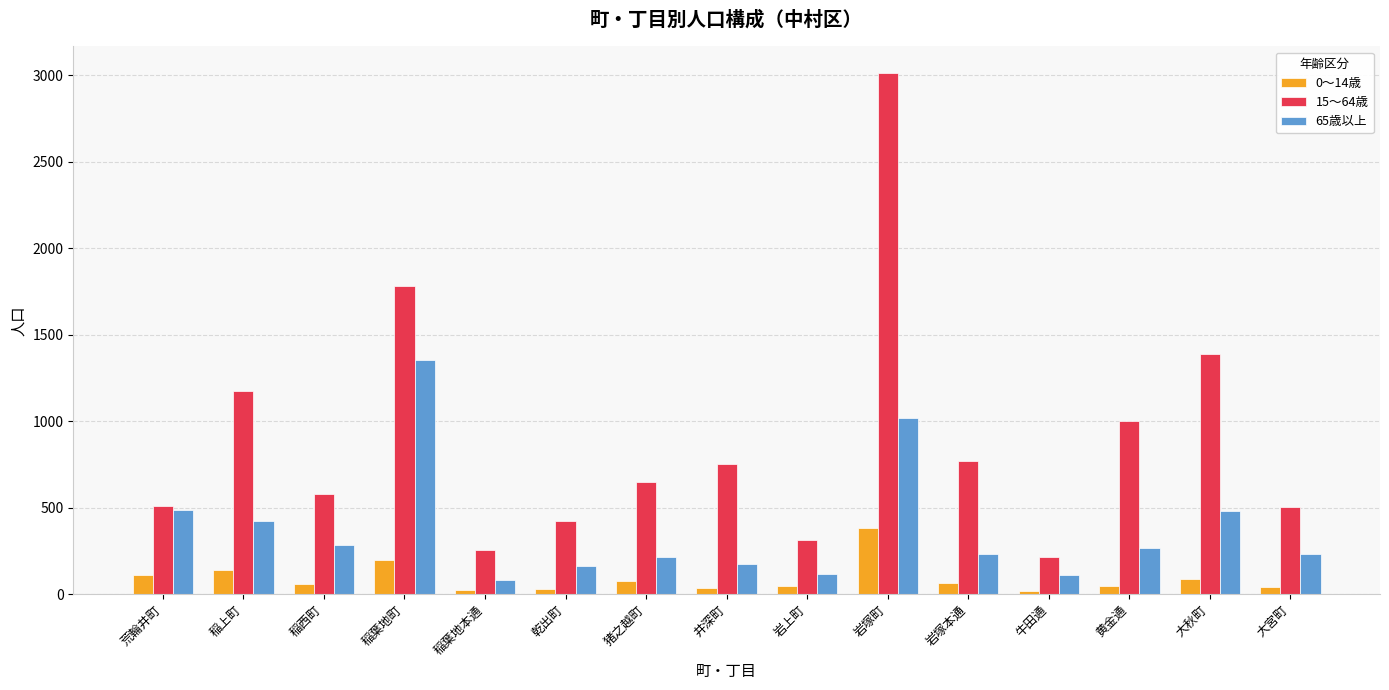

List the series in order of their overall mean, highest first.

15～64歳, 65歳以上, 0～14歳